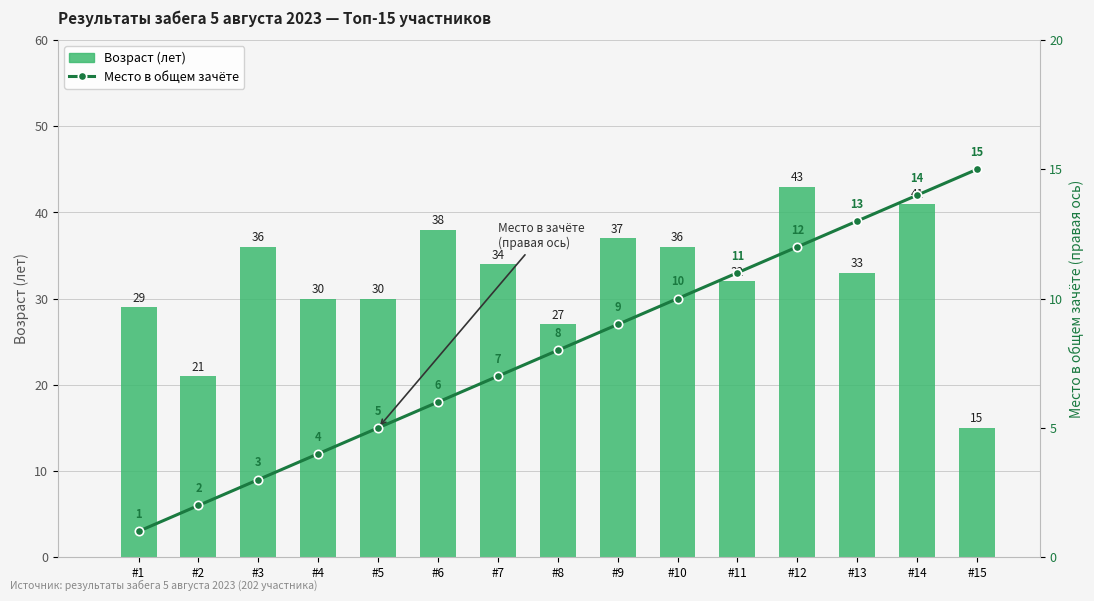

What is the sum of the Возраст values at #1 and #10?

65